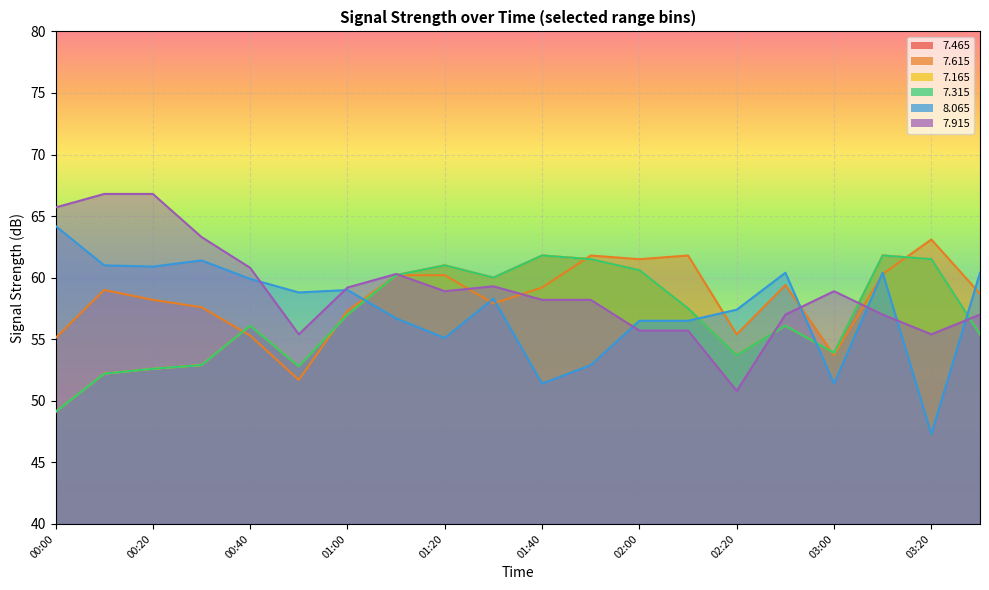

True or false:   7.165 has more than 0 points higher than both neighbors.

True